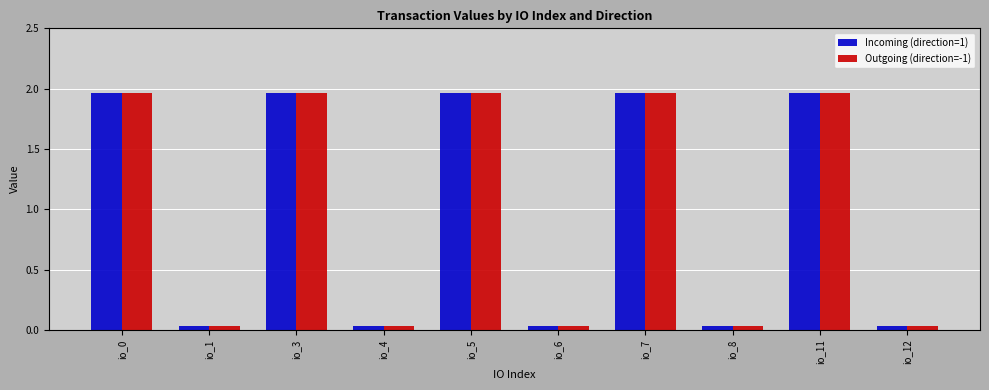

The Incoming (direction=1) series shows 3.3 at io_5. True or false?

False